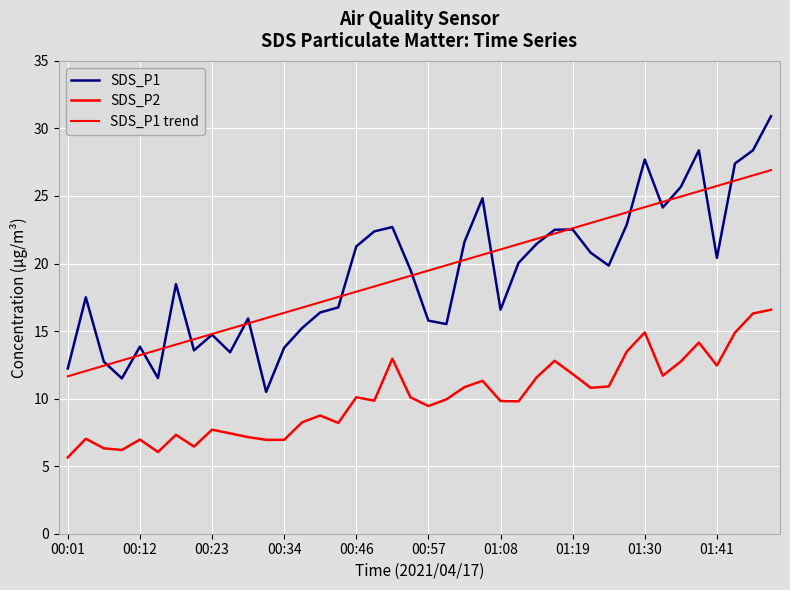

What is the lowest value of the SDS_P1 trend series?

11.7